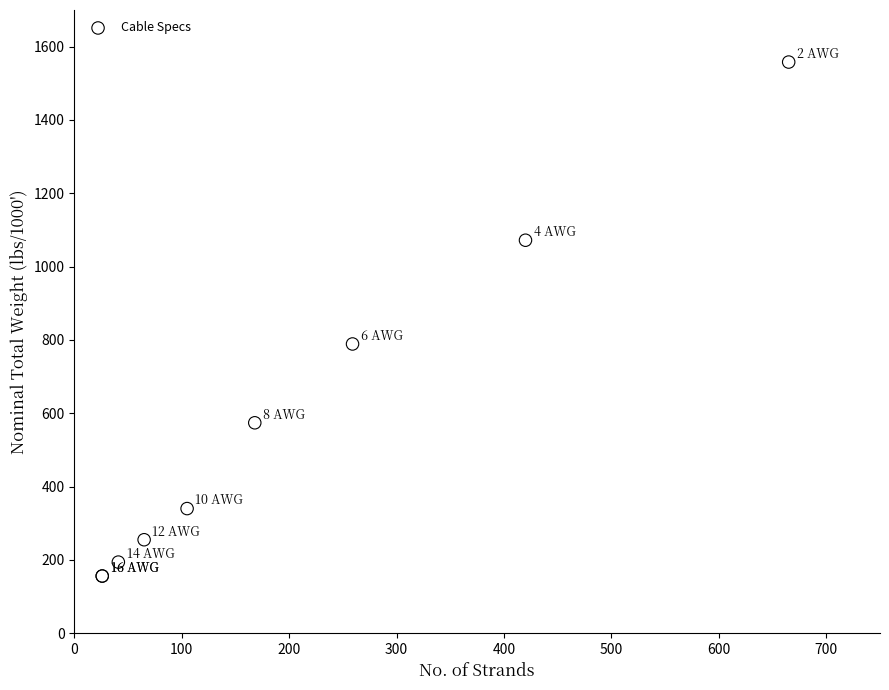

What Y value in the scatter plot is closest to 857?

789